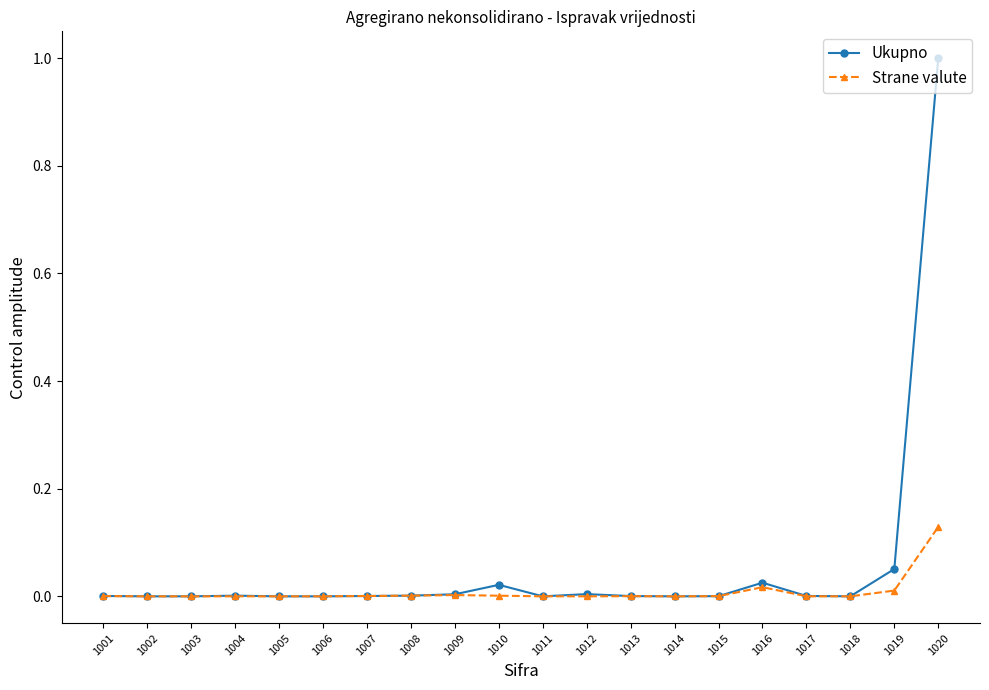

At which category is the sum across all series the highest?

1020